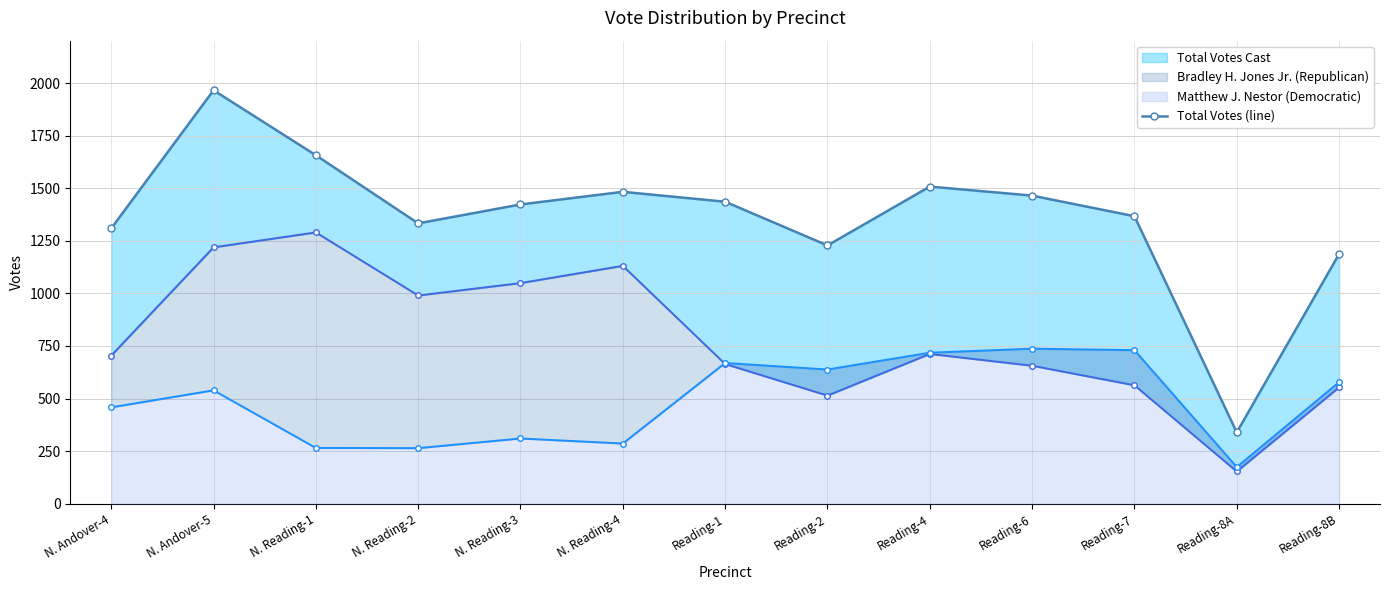

Where does the data first go above 1423?

N. Andover-5